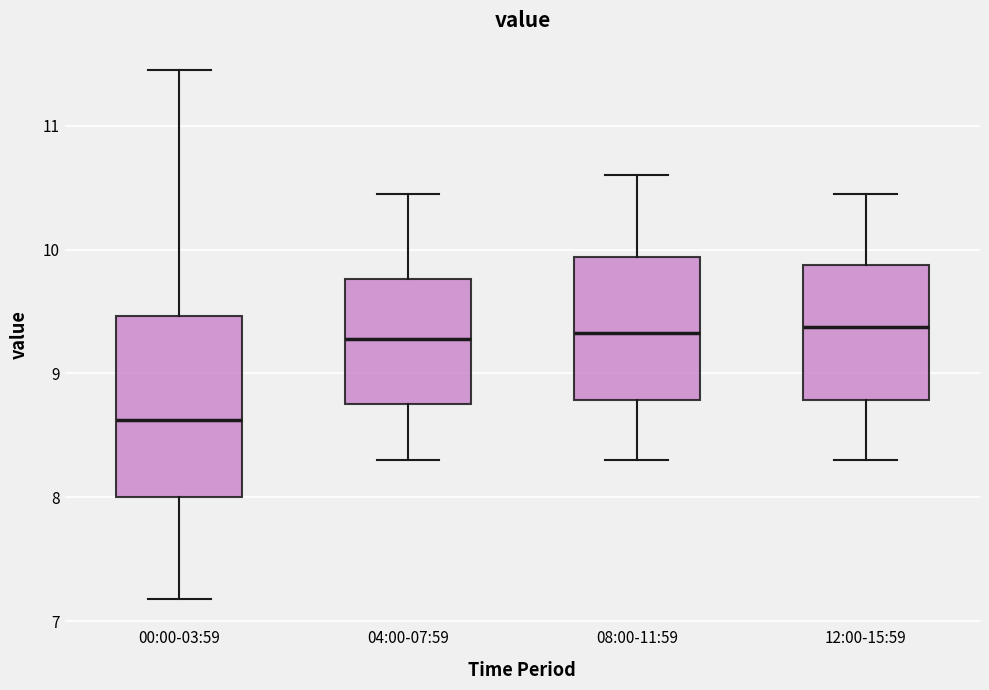

Reading left to right, read every box against the y-axis: the position of its median line, the range the box covers, and the ends of its whiskers. The values are not printed on the chart, so give them approximately, as read against the axis.

00:00-03:59: median 8.6, box 8.0 to 9.5, whiskers 7.2 to 11.5
04:00-07:59: median 9.3, box 8.8 to 9.8, whiskers 8.3 to 10.5
08:00-11:59: median 9.3, box 8.8 to 9.9, whiskers 8.3 to 10.6
12:00-15:59: median 9.4, box 8.8 to 9.9, whiskers 8.3 to 10.5